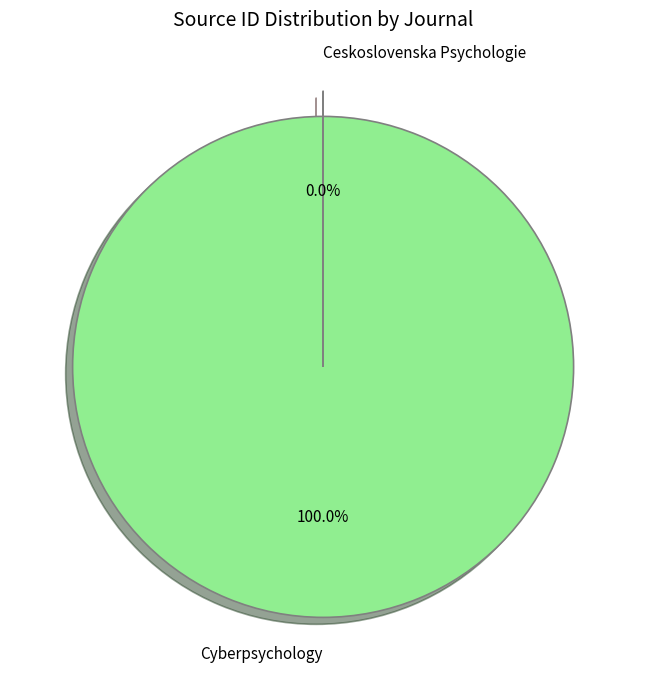

Is it true that Cyberpsychology is 90% of the pie?

False